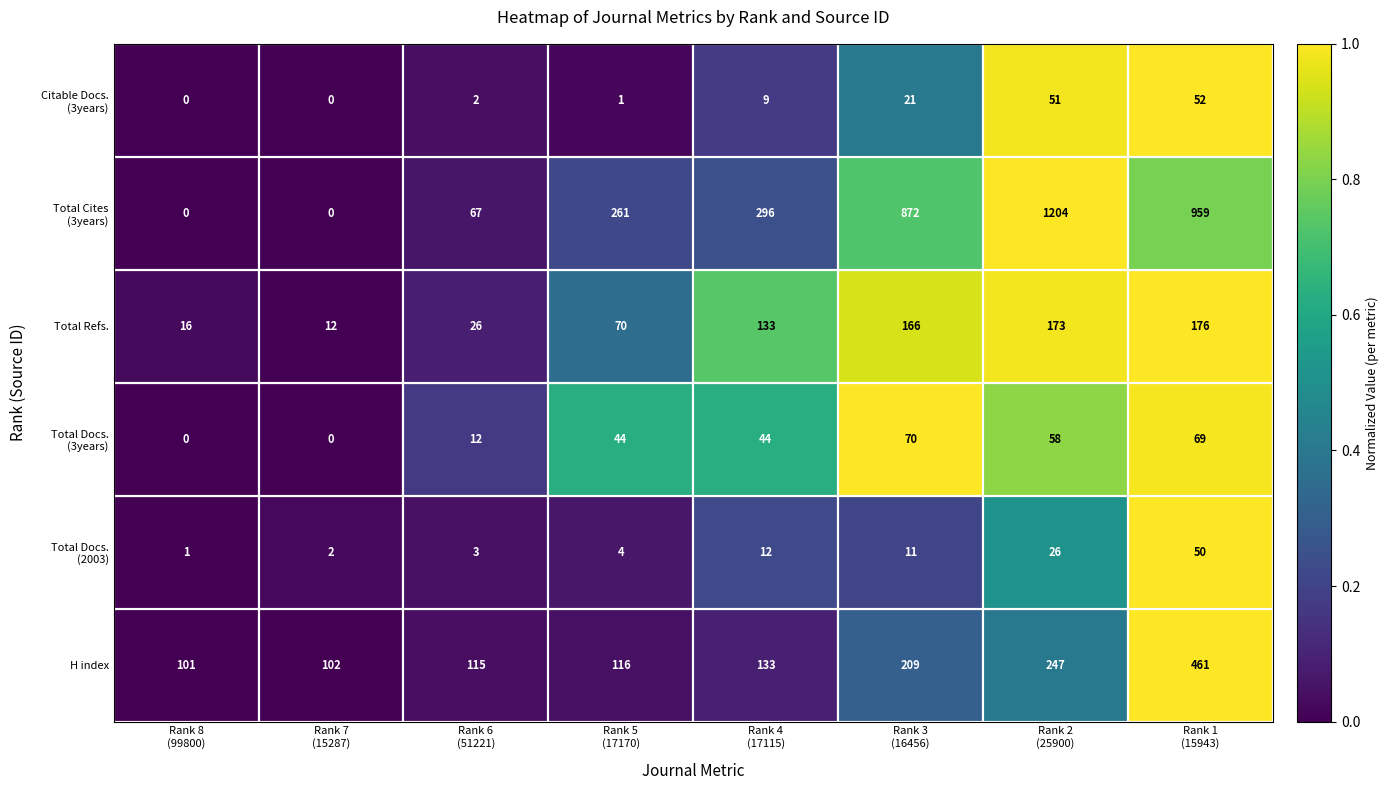

At how many categories does at least one series exceed 536?

3